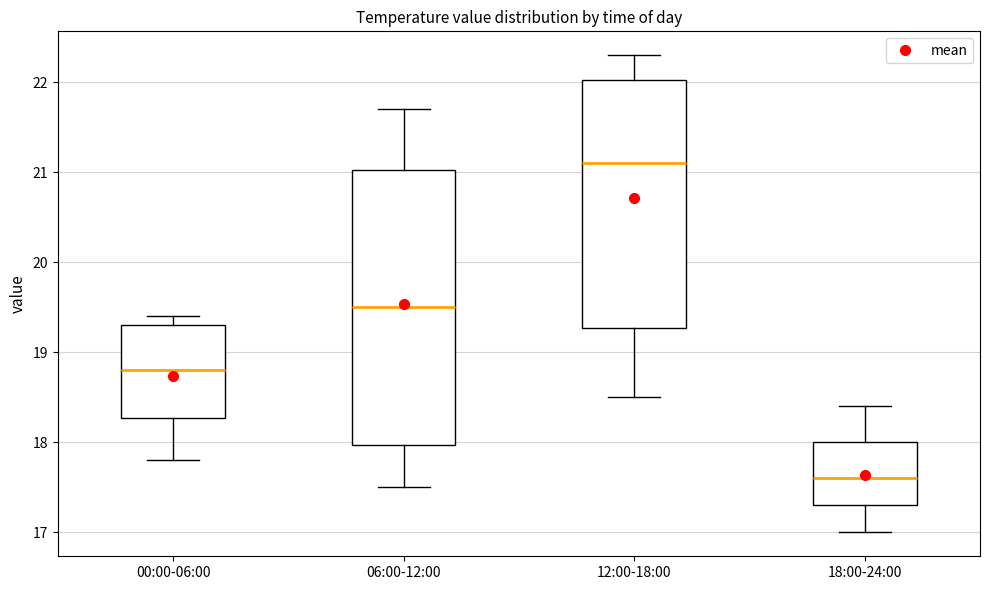

Comparing the boxes themselves (not the whiskers), which one is the tallest?

06:00-12:00